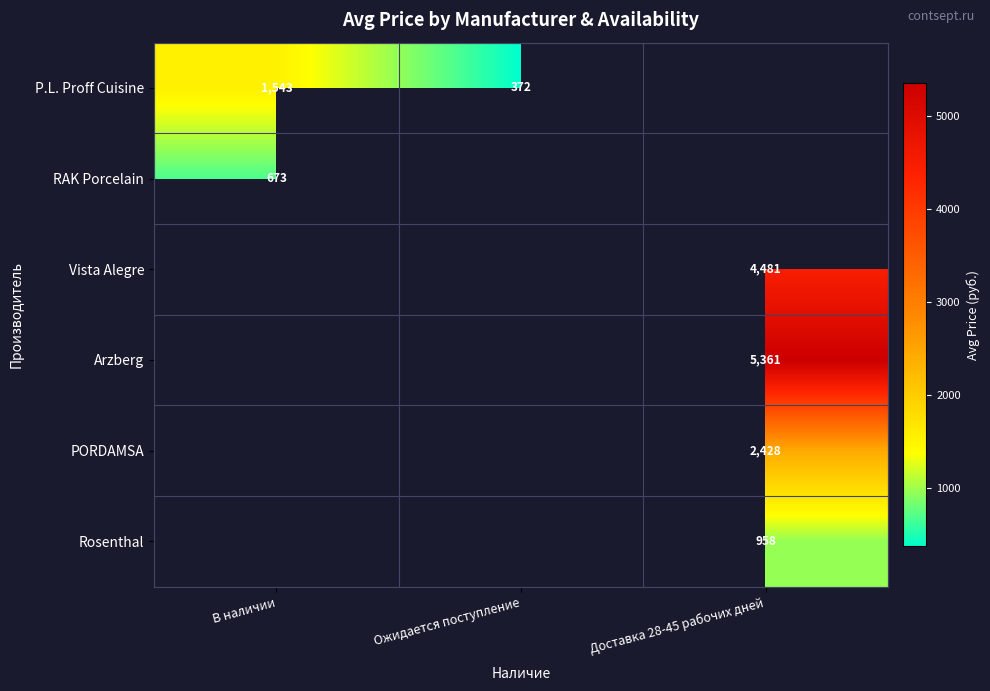

The RAK Porcelain series shows 330 at В наличии. True or false?

False